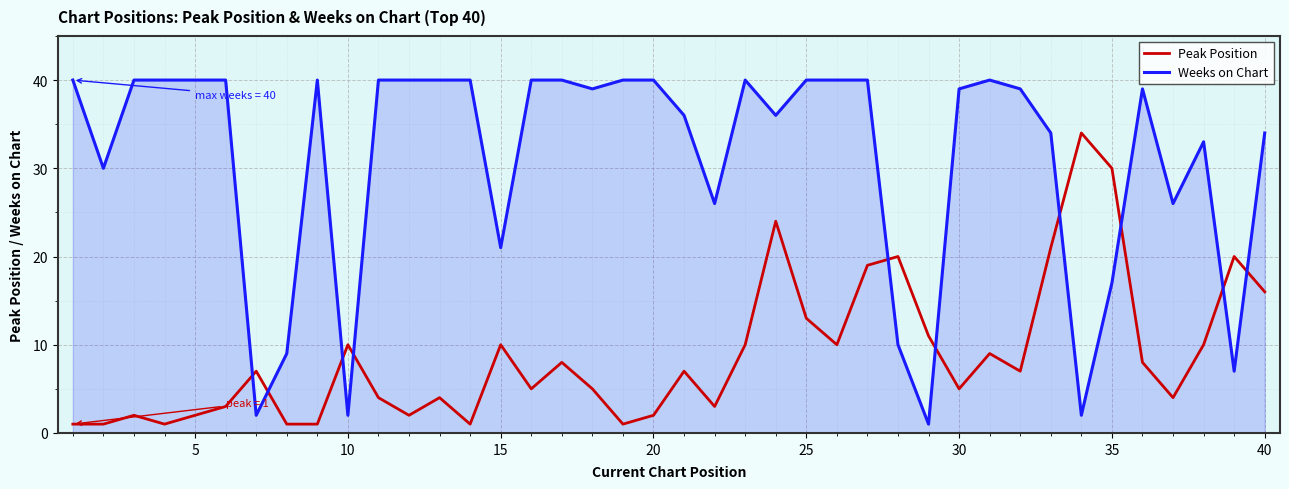

Which series has the largest total across all categories?

Weeks on Chart